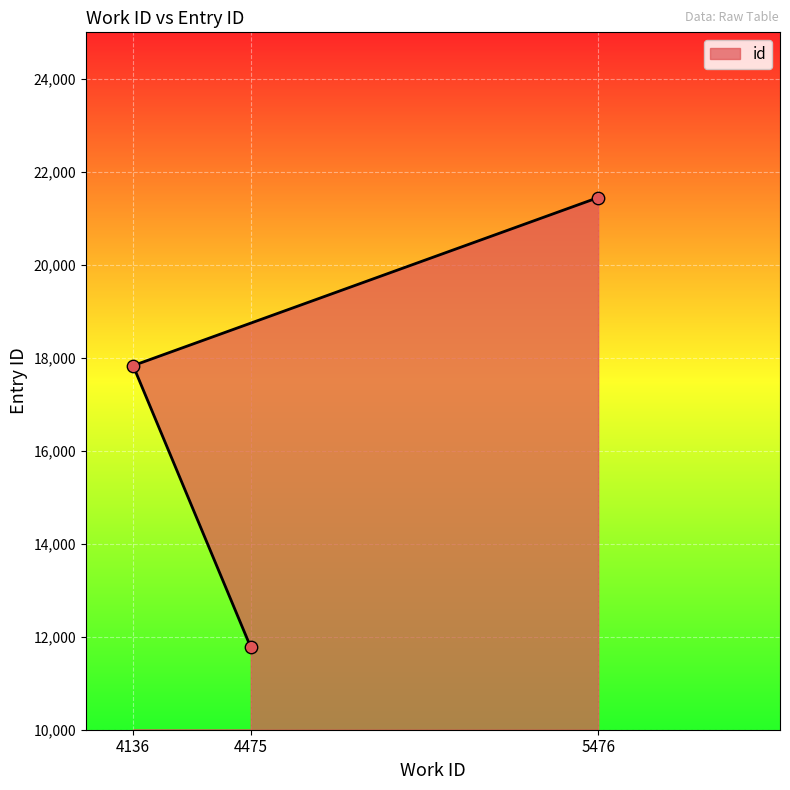

Which has a higher value, 5476 or 4136?

5476